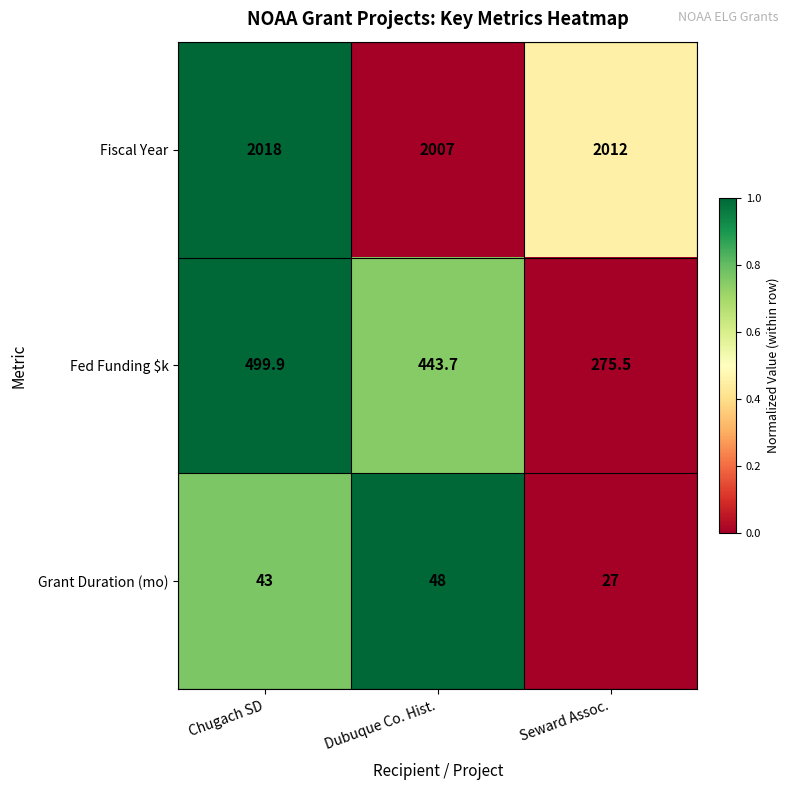

Reading right to left, what are all the values shown in this chart?

Fiscal Year: Seward Assoc.=2012.0	Dubuque Co. Hist.=2007.0	Chugach SD=2018.0
Fed Funding $k: Seward Assoc.=275.5	Dubuque Co. Hist.=443.7	Chugach SD=499.9
Grant Duration (mo): Seward Assoc.=27.0	Dubuque Co. Hist.=48.0	Chugach SD=43.0